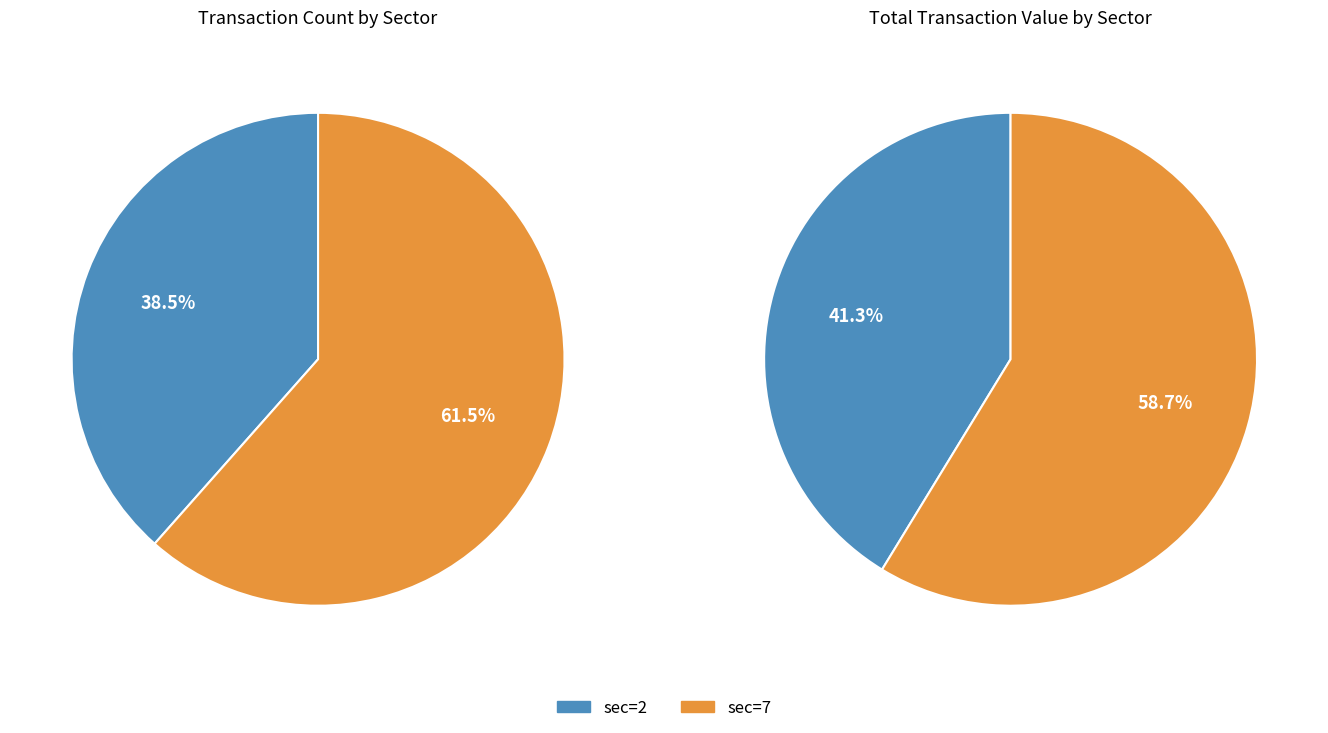

How many slices are in this pie chart?

2